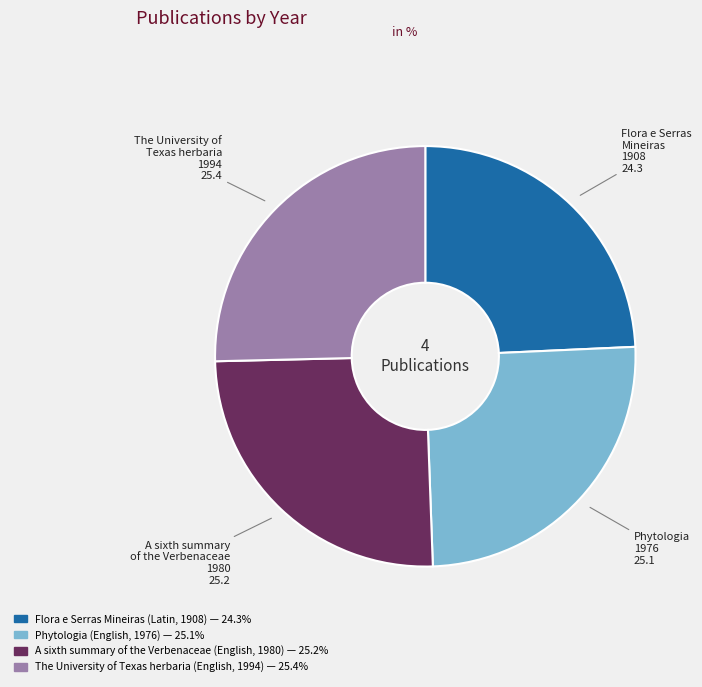

How many segments does this pie chart have?

4